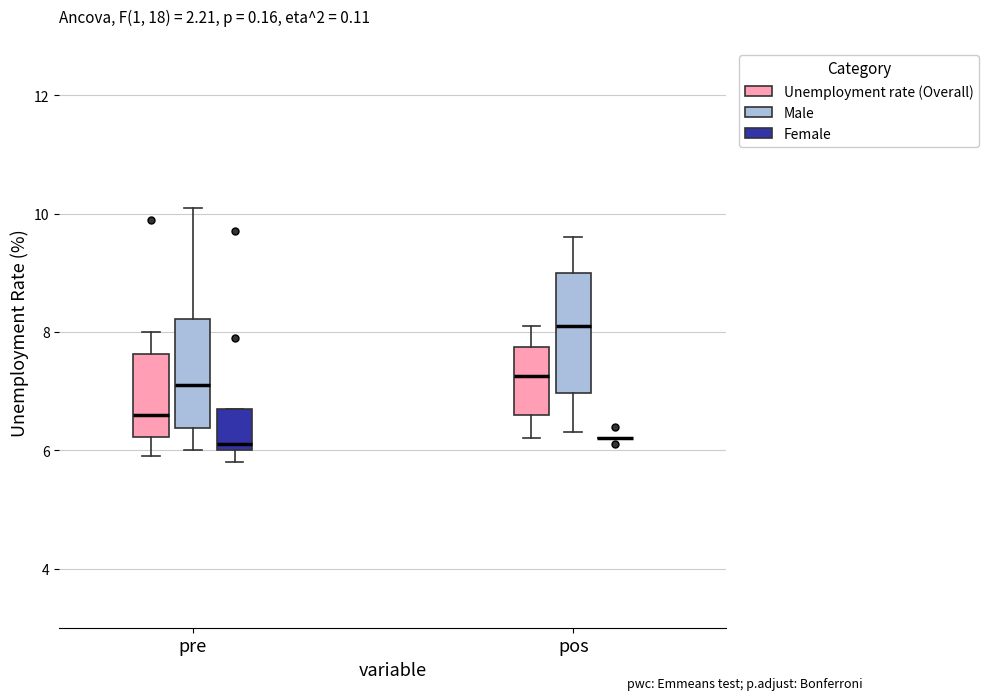

Reading left to right, transcribe this box plot: for each box, give where its median line is, the range the box spans, and where its two whiskers end, as read against the y-axis. The values are not printed on the chart, so give them approximately, as read against the axis.

pre (Unemployment rate (Overall)): median 6.6, box 6.2 to 7.6, whiskers 6.0 to 8.0
pre (Male): median 7.2, box 6.4 to 8.2, whiskers 6.0 to 10.2
pre (Female): median 6.2, box 6.0 to 6.8, whiskers 5.8 to 6.8
pos (Unemployment rate (Overall)): median 7.2, box 6.6 to 7.8, whiskers 6.2 to 8.2
pos (Male): median 8.2, box 7.0 to 9.0, whiskers 6.4 to 9.6
pos (Female): box collapsed to a line at 6.2, whiskers 6.2 to 6.2